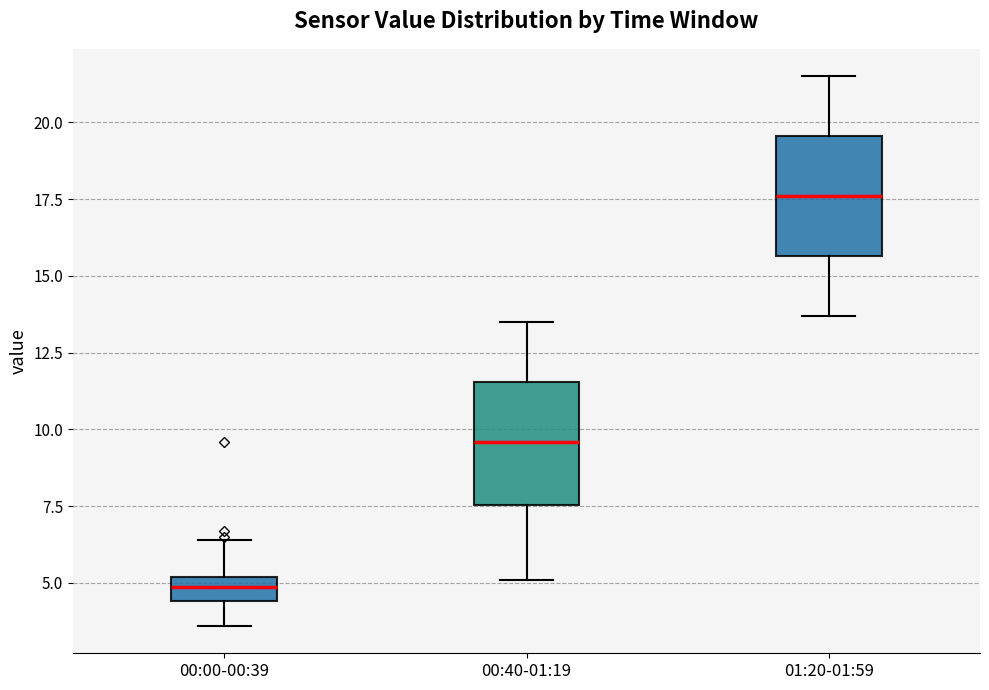

Where does the median line of the box for 00:40-01:19 sit on the y-axis? The values are not printed on the chart, so give them approximately, as read against the axis.

9.5